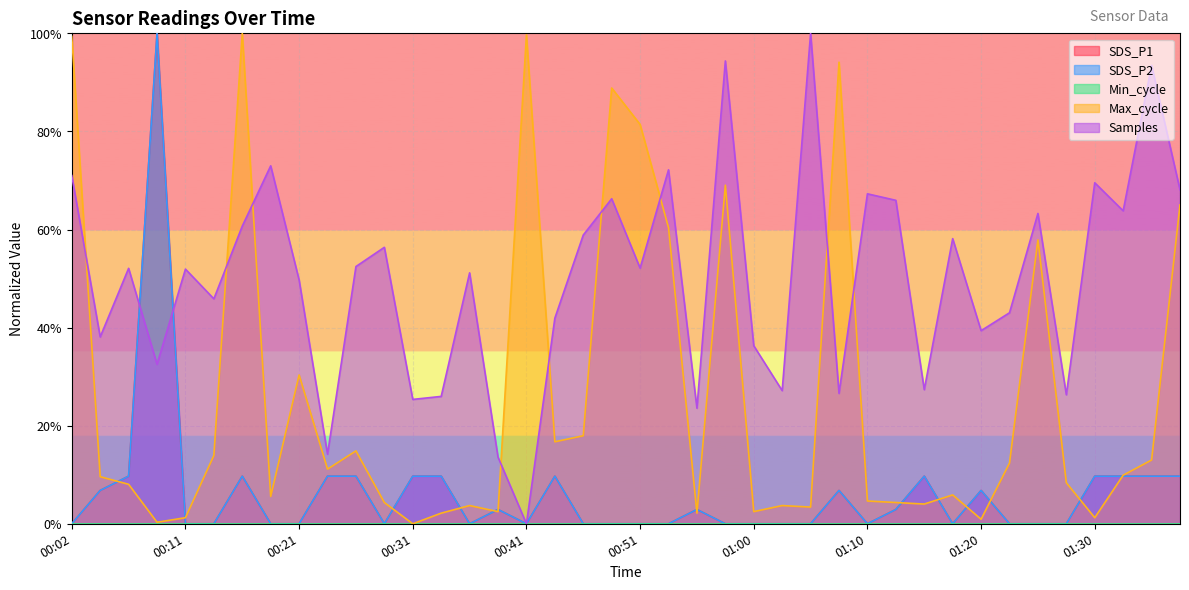

Where is the first local minimum for Samples?

00:04